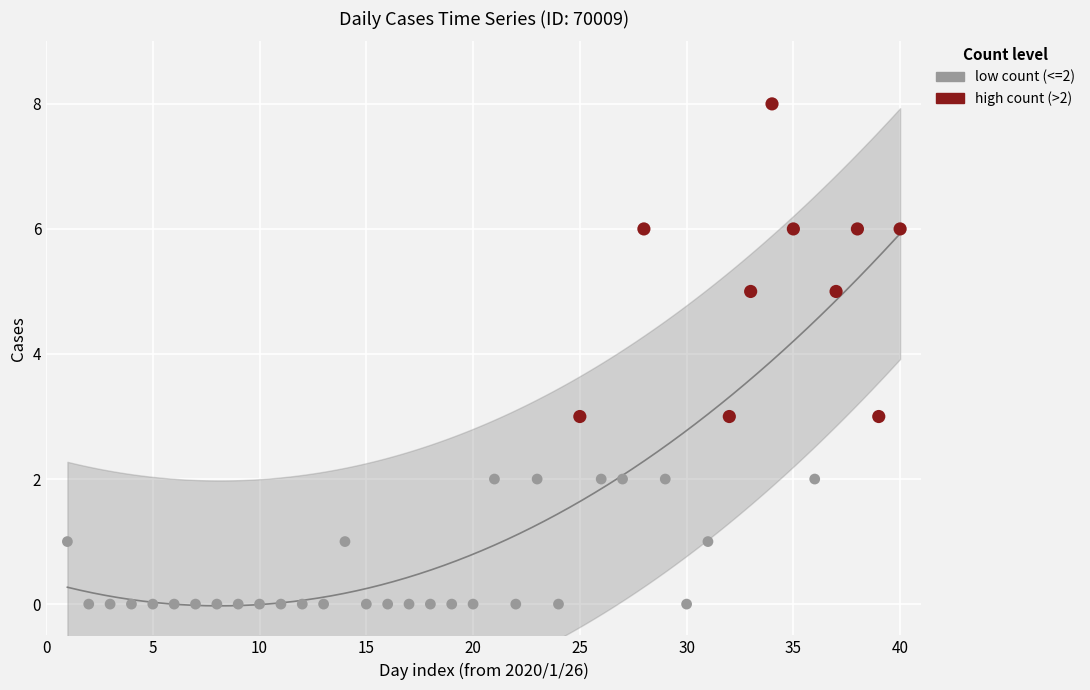

Which series contains the highest Y value?

high count (>2)